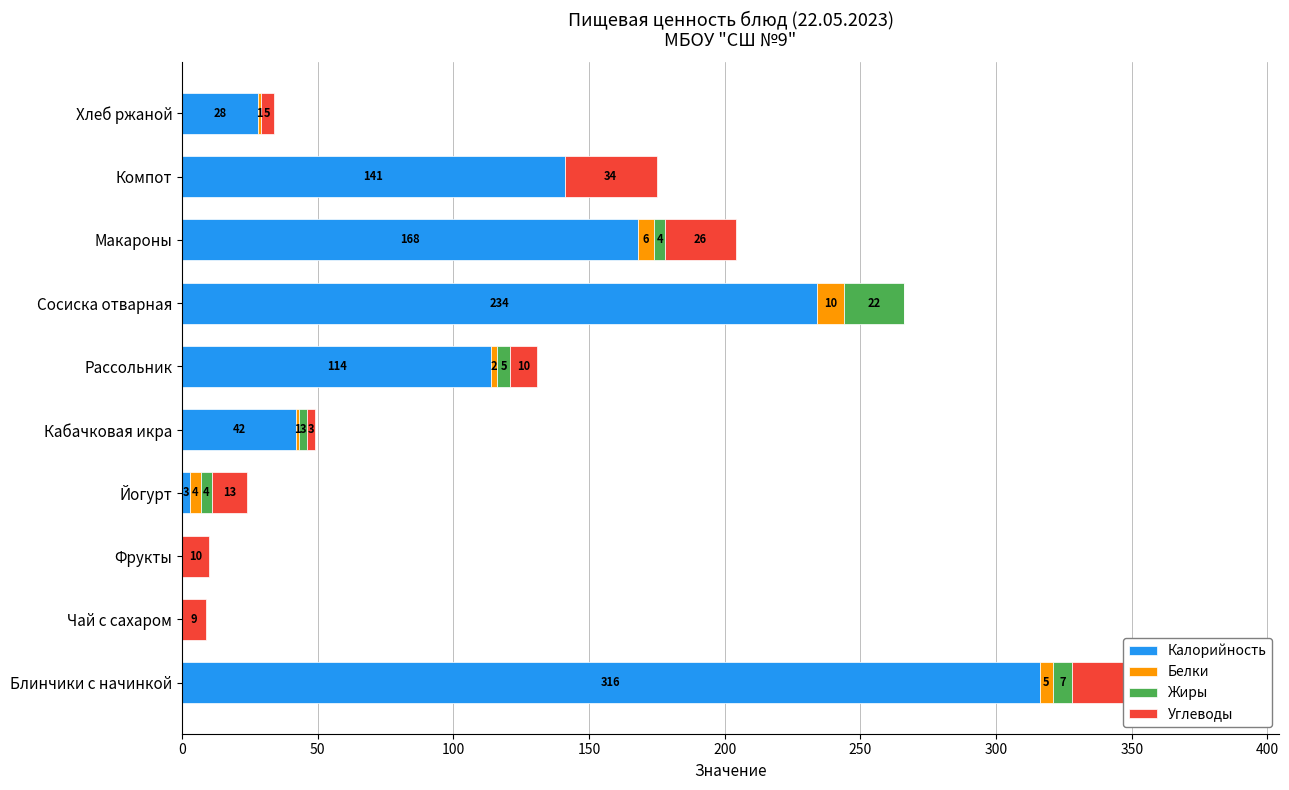

The value of Белки at Фрукты is 6. True or false?

False